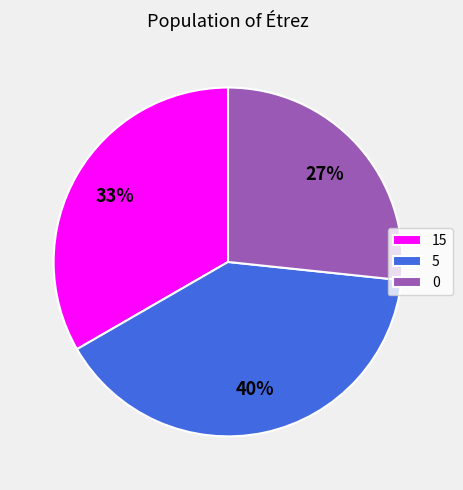

Is 5 the majority of the pie?

No